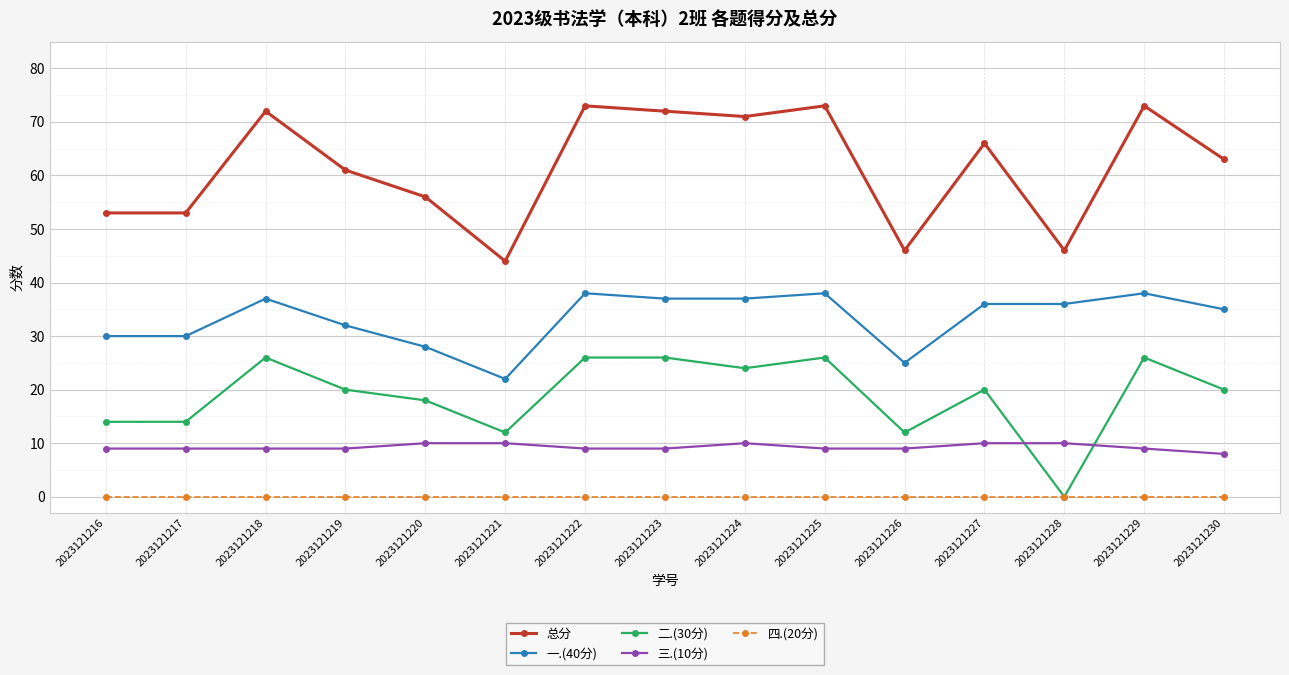

Count the number of categories in the chart.

15